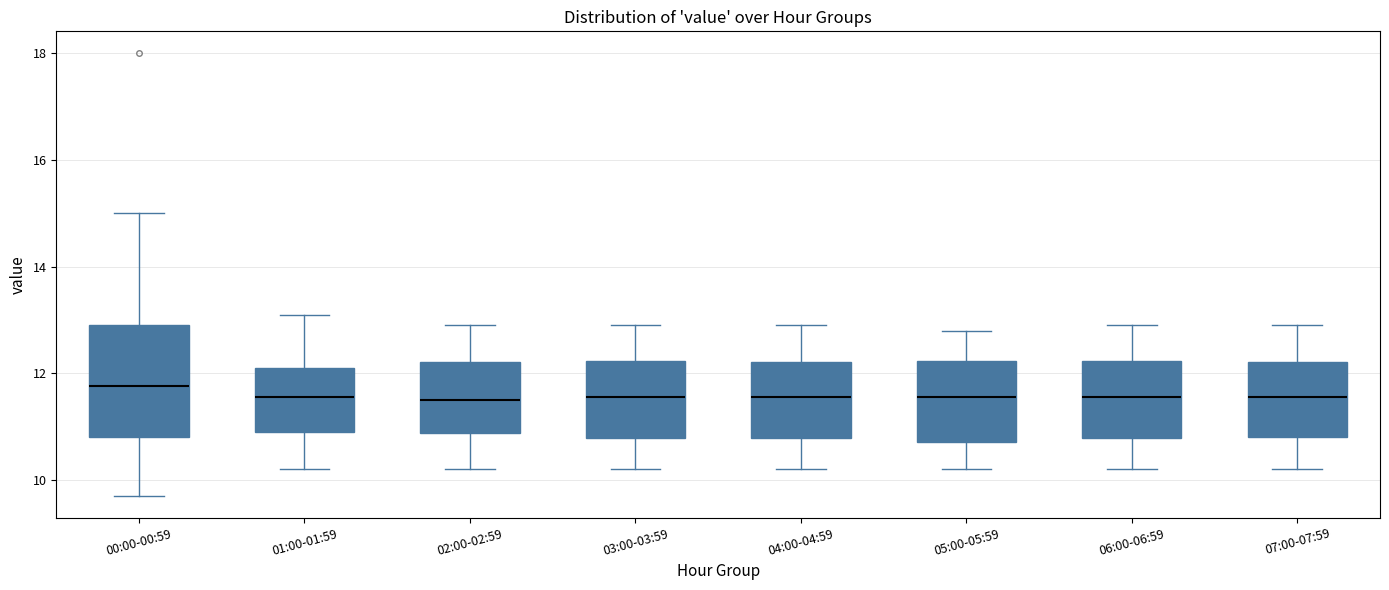

Reading left to right, read every box against the y-axis: the position of its median line, the range the box covers, and the ends of its whiskers. The values are not printed on the chart, so give them approximately, as read against the axis.

00:00-00:59: median 11.8, box 10.8 to 13.0, whiskers 9.8 to 15.0
01:00-01:59: median 11.6, box 11.0 to 12.2, whiskers 10.2 to 13.2
02:00-02:59: median 11.6, box 10.8 to 12.2, whiskers 10.2 to 13.0
03:00-03:59: median 11.6, box 10.8 to 12.2, whiskers 10.2 to 13.0
04:00-04:59: median 11.6, box 10.8 to 12.2, whiskers 10.2 to 13.0
05:00-05:59: median 11.6, box 10.8 to 12.2, whiskers 10.2 to 12.8
06:00-06:59: median 11.6, box 10.8 to 12.2, whiskers 10.2 to 13.0
07:00-07:59: median 11.6, box 10.8 to 12.2, whiskers 10.2 to 13.0